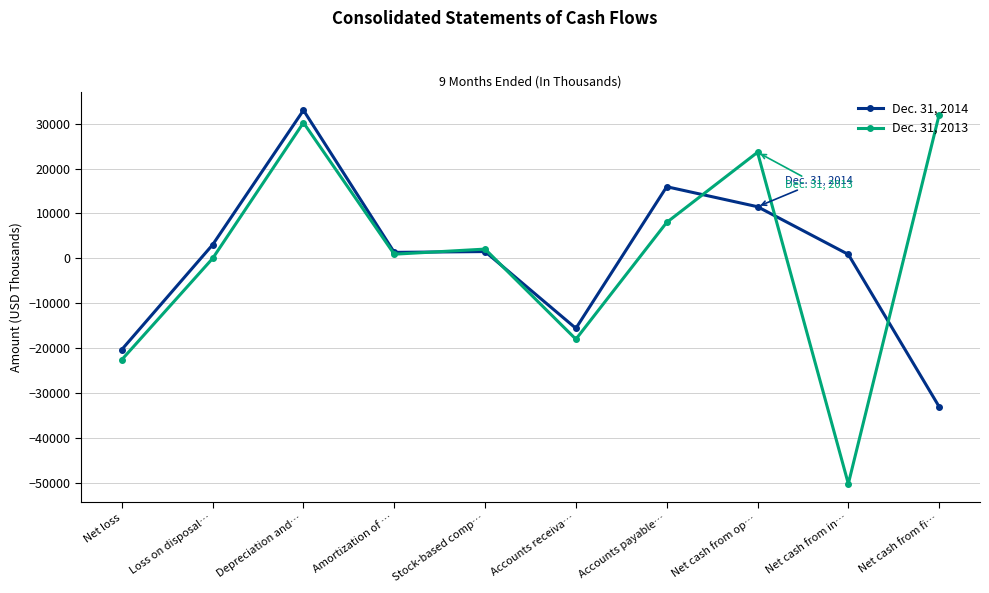

At which category does Dec. 31, 2014 reach its first local peak?

Depreciation and…